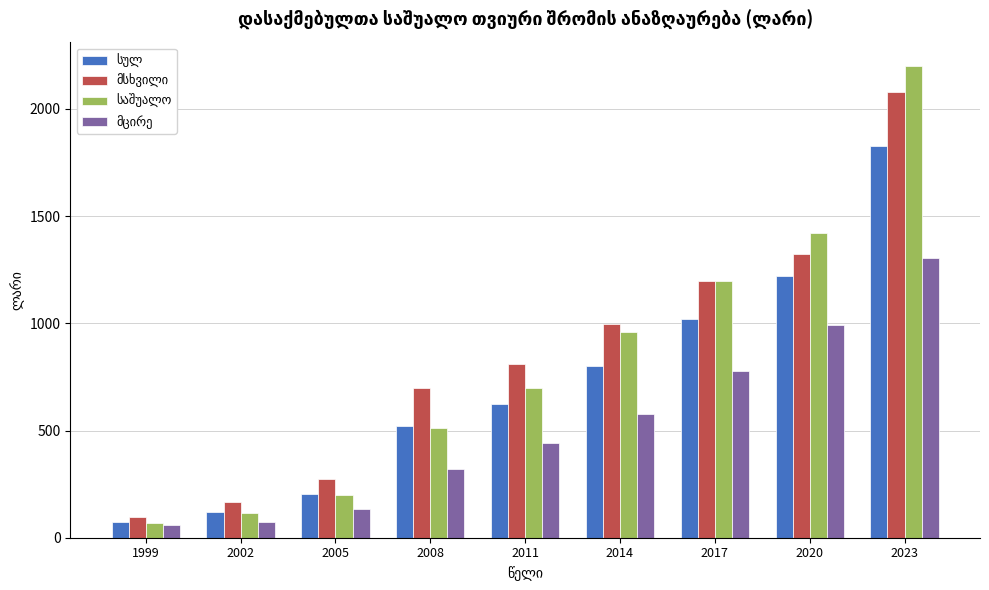

At which category is the sum across all series the highest?

2023